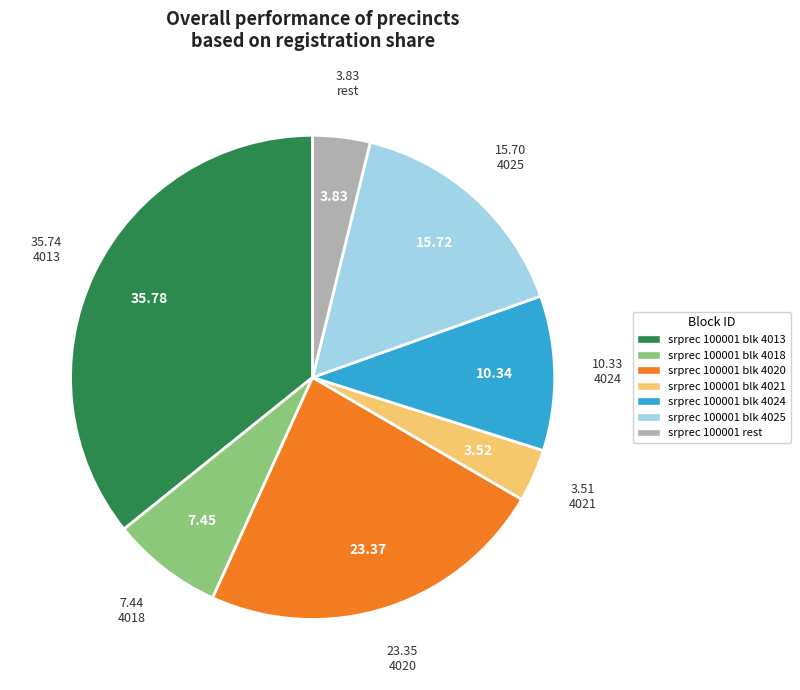

What is the ratio of the value at srprec 100001 blk 4020 to the value at srprec 100001 blk 4018?

3.1